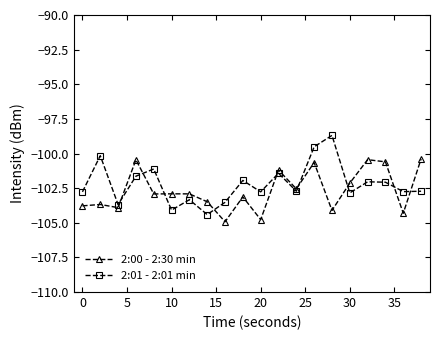

What is the value of the 2:00 - 2:30 min point at the 20th from the left?

-100.4